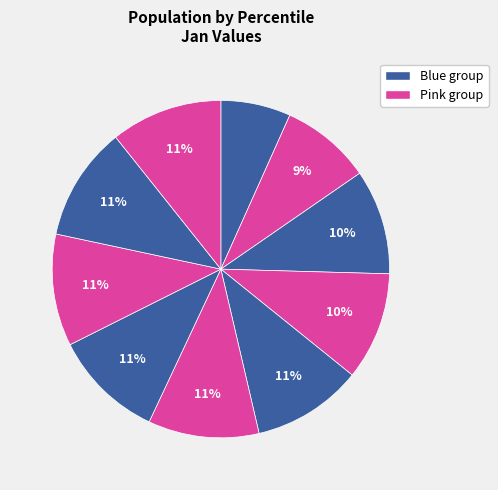

How many segments does this pie chart have?

10